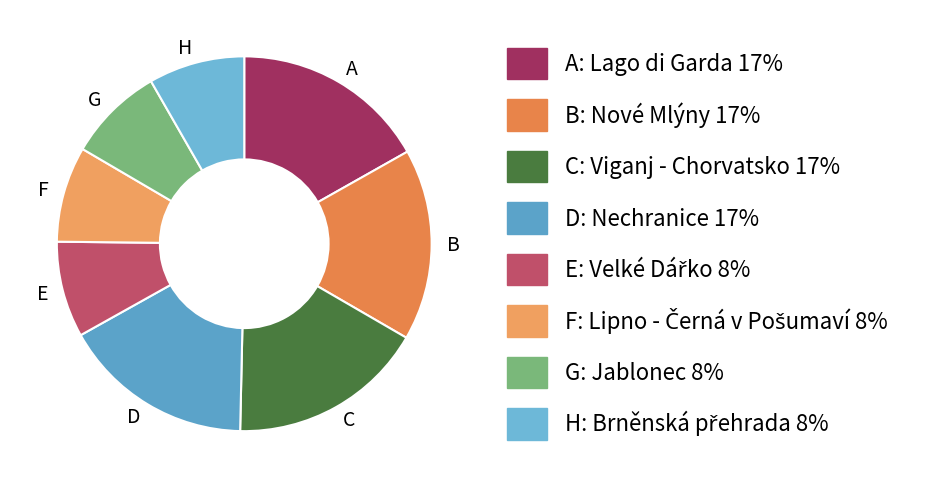

True or false: F accounts for 8% of the total.

True